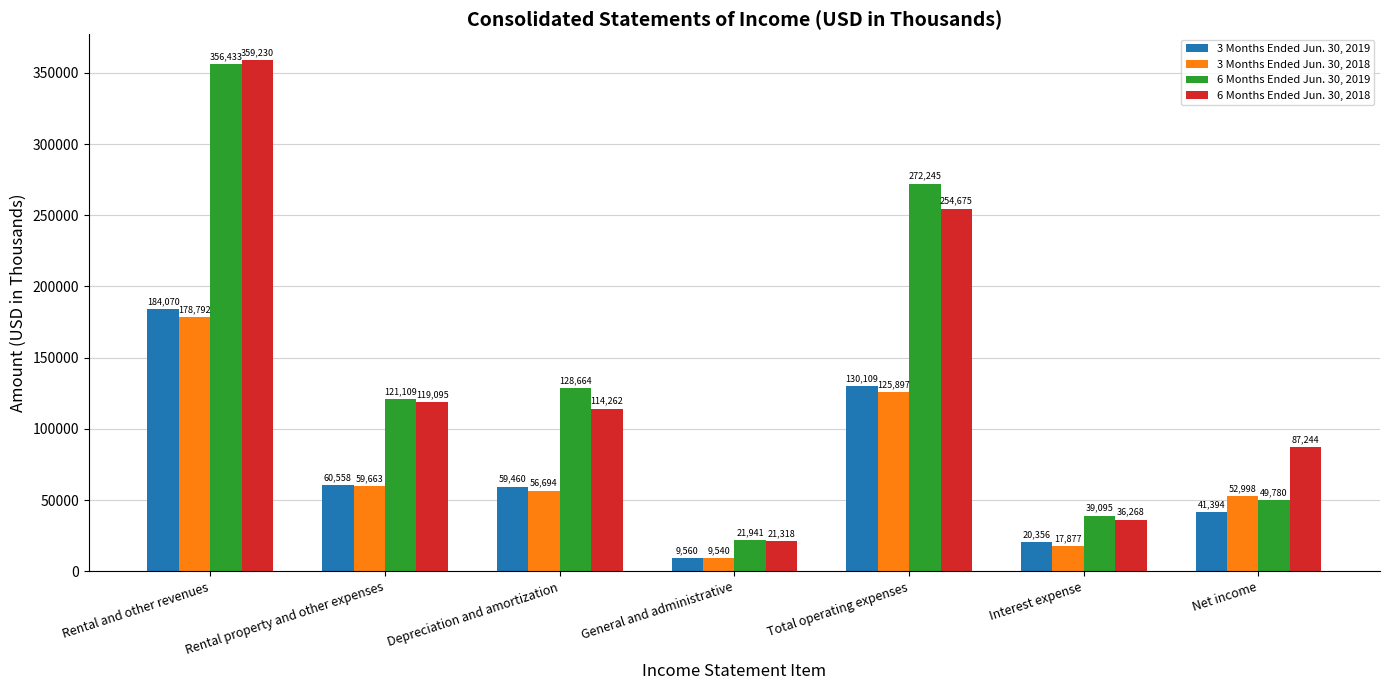

How many data points does each series have?

7